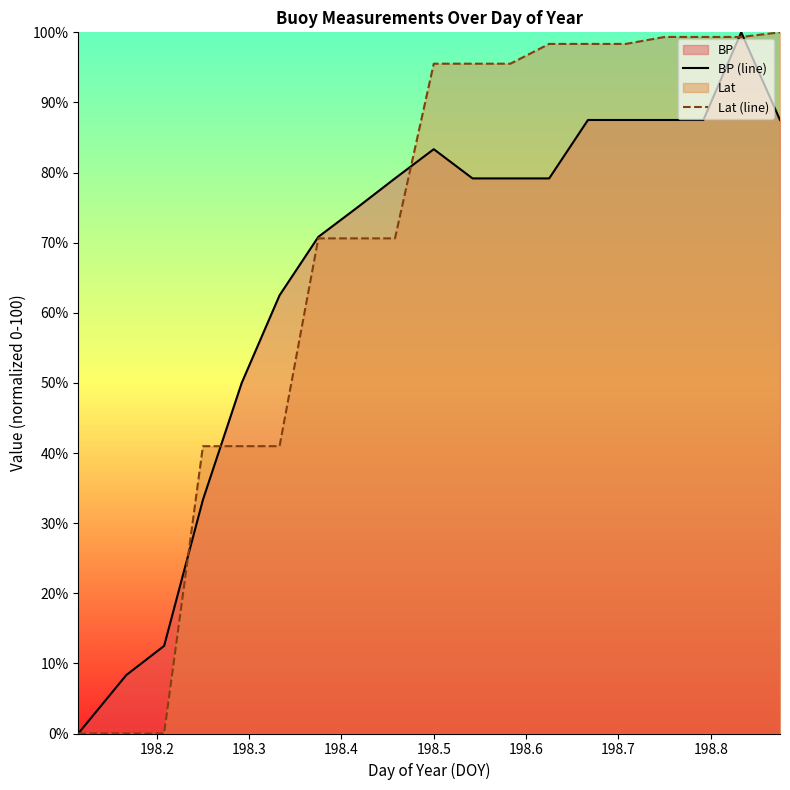

What is the highest value of the Lat (line) series?

100.0